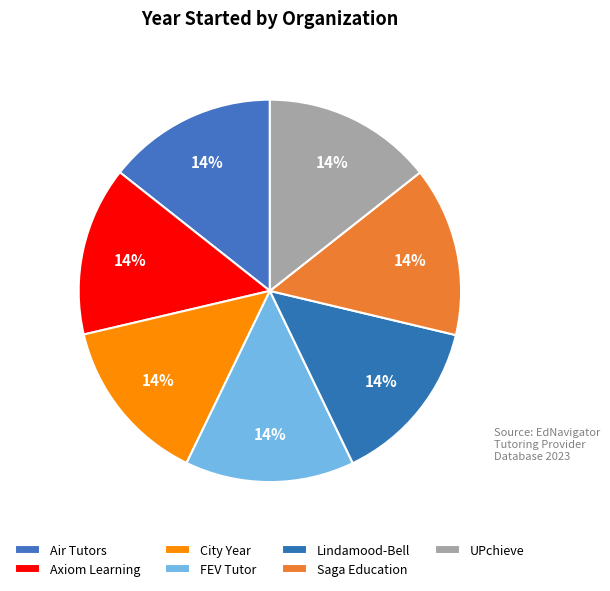

Approximately how many times larger is the value at Saga Education compared to Lindamood-Bell?

1.0